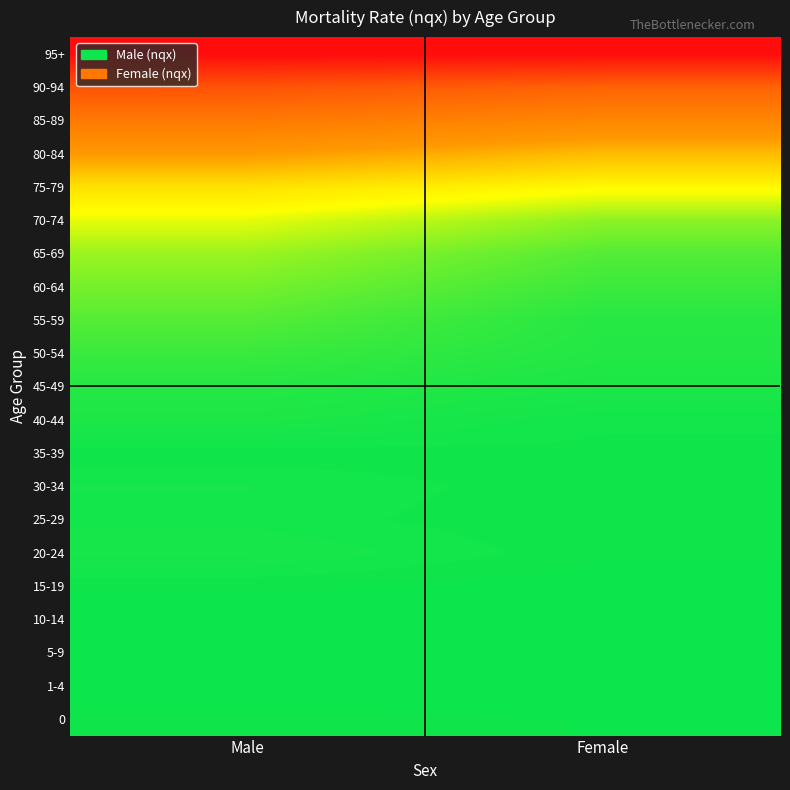

At how many categories does at least one series exceed 0?

2